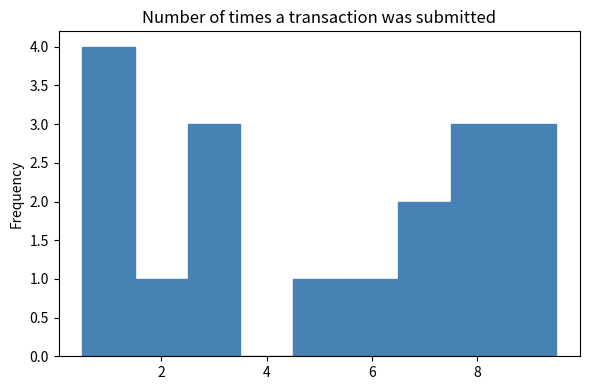

Reading left to right, transcribe this chart: for each bar, give the range it covers on the x-axis and its height. Neither the bar edges nor the heights are printed on the chart, so give them approximately, as read against the axes.

0.5 to 1.5: 4
1.5 to 2.5: 1
2.5 to 3.5: 3
3.5 to 4.5: 0
4.5 to 5.5: 1
5.5 to 6.5: 1
6.5 to 7.5: 2
7.5 to 8.5: 3
8.5 to 9.5: 3